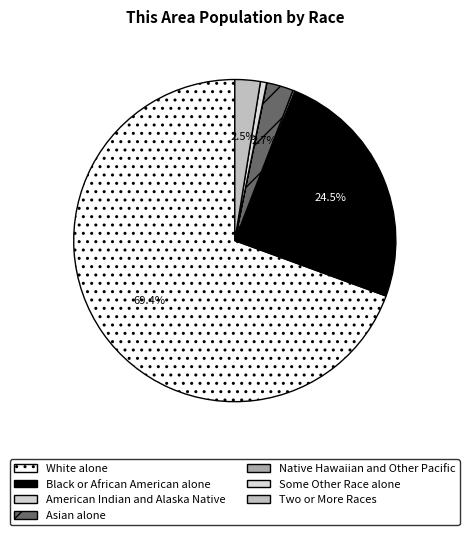

How many slices are in this pie chart?

7